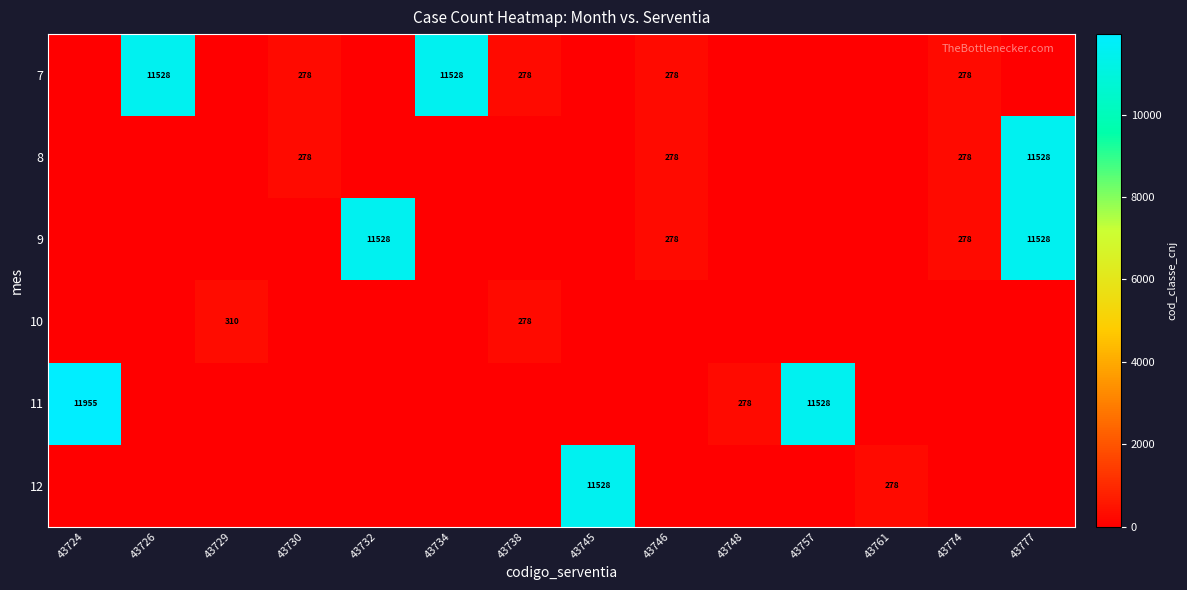

True or false: 12 has a value of 278 at 43761.

True